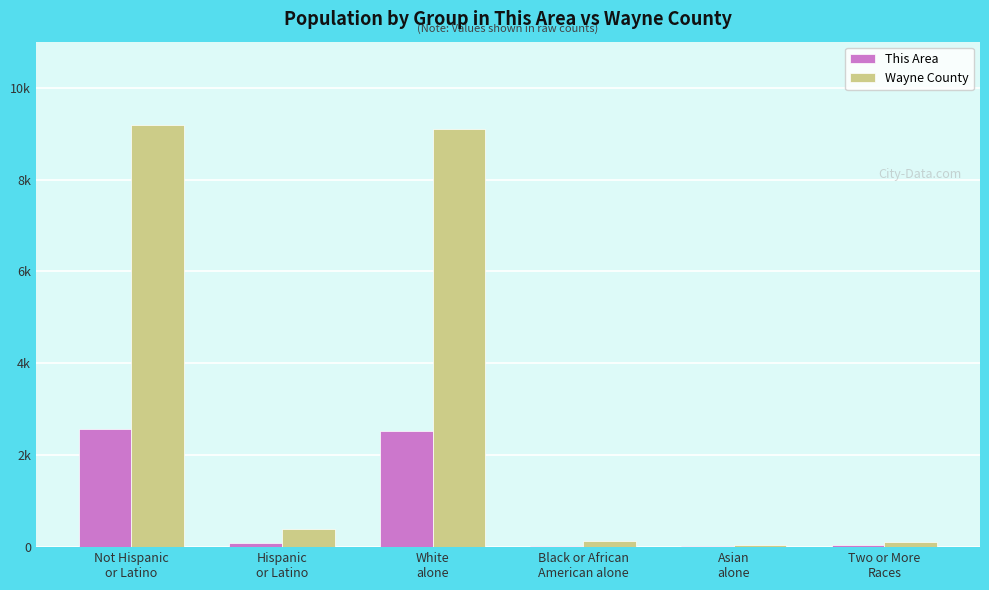

Is the value of Wayne County at Hispanic
or Latino greater than the value of This Area at Black or African
American alone?

Yes